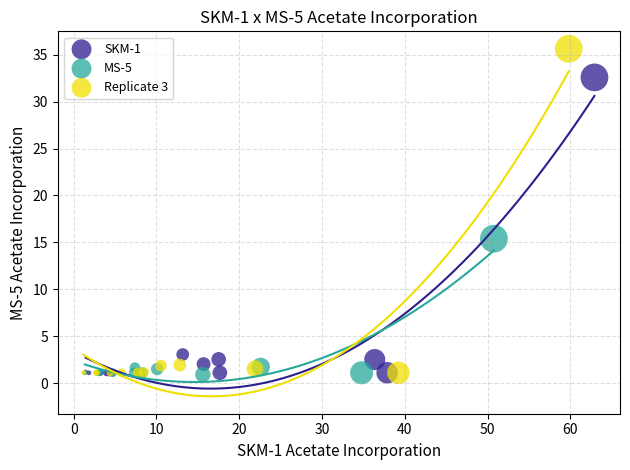

Which series reaches the maximum Y coordinate?

Replicate 3